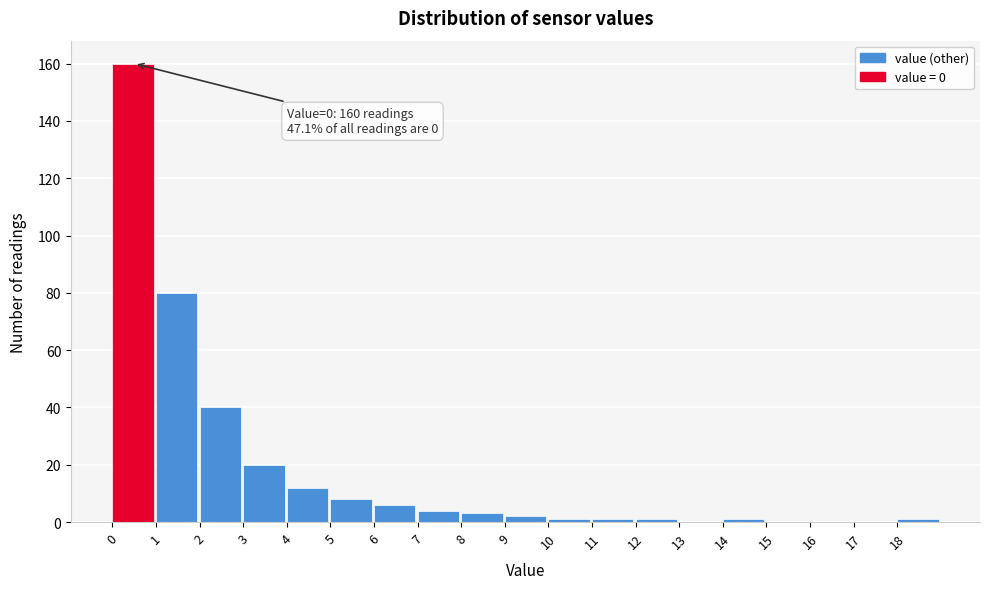

Over which range of the x-axis is the bar tallest?

0 to 1